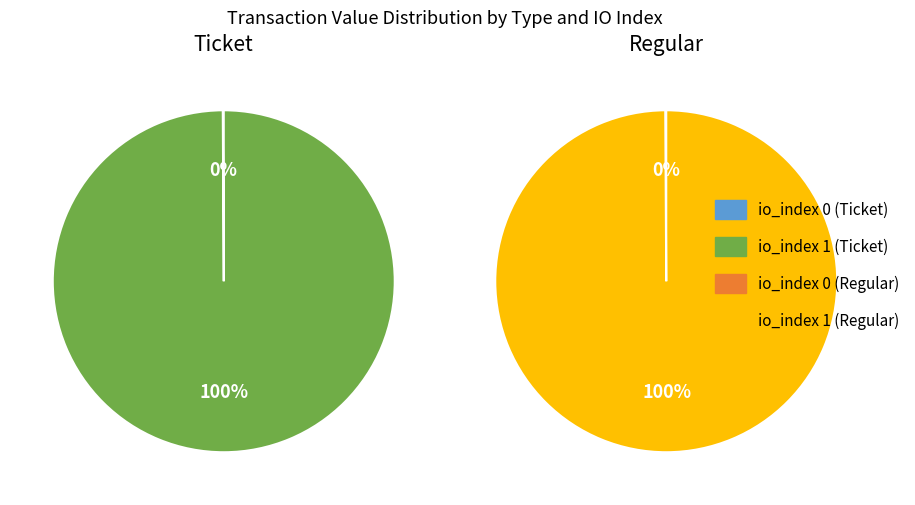

What is the majority slice?

io_index 1